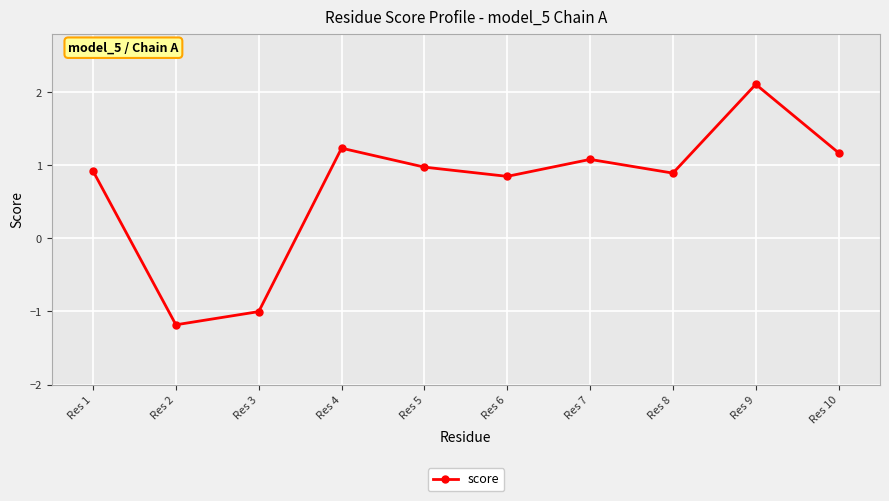

At which label does the data first exceed 0?

Res 1